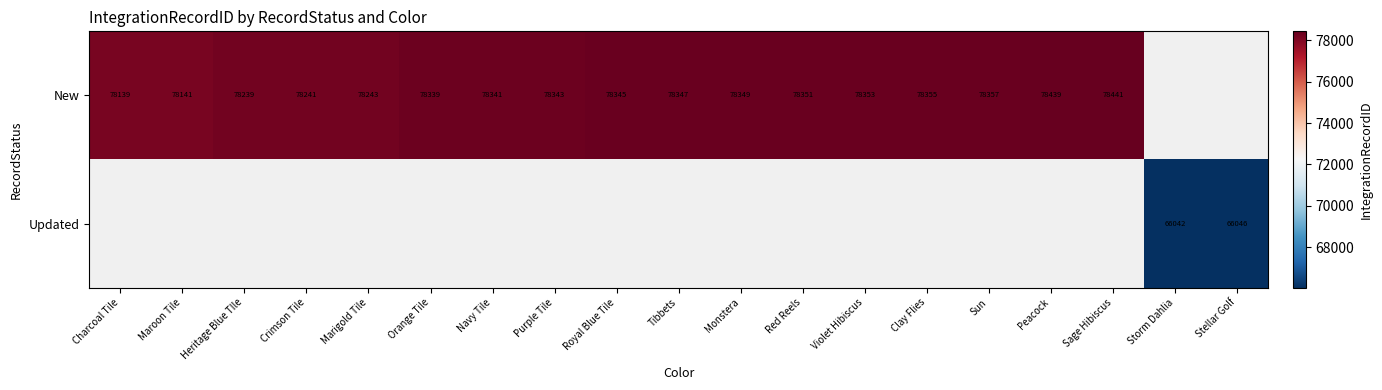

True or false: New has a value of 78139 at Charcoal Tile.

True